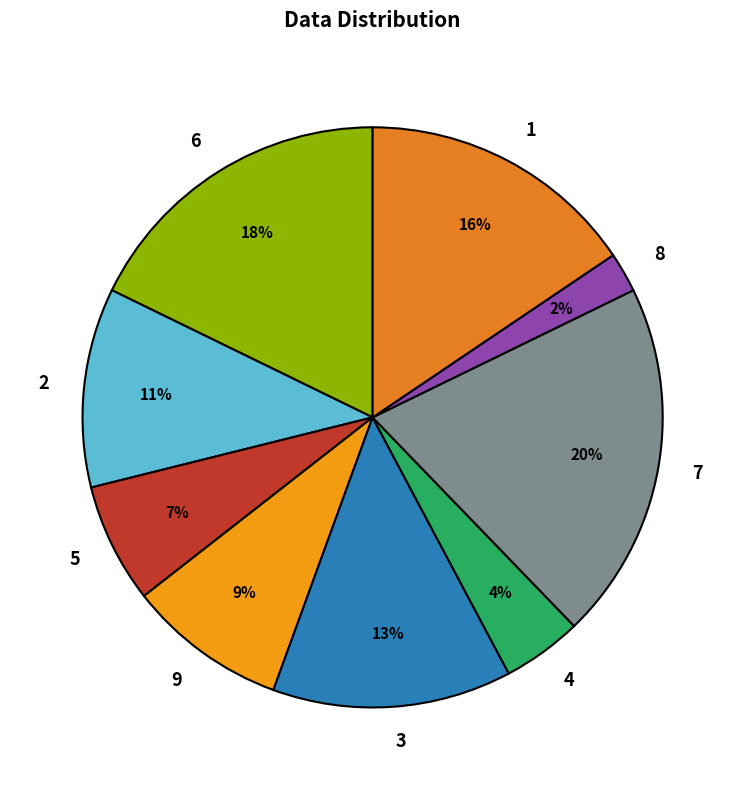

To the nearest percent, what is the difference between the largest and smallest slice percentages?

18%